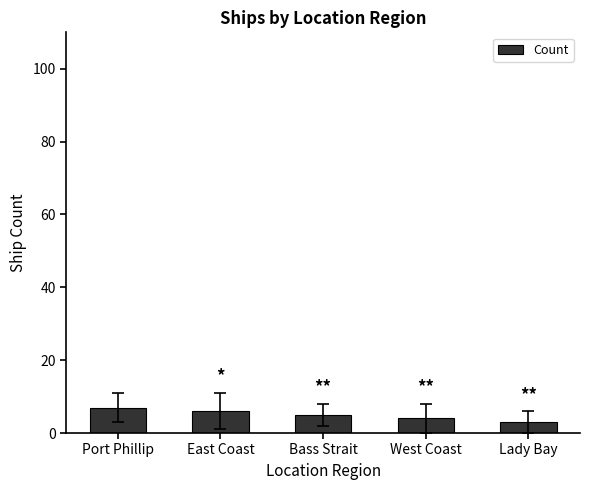

Reading left to right, transcribe all the data shown in this chart.

Port Phillip=7	East Coast=6	Bass Strait=5	West Coast=4	Lady Bay=3